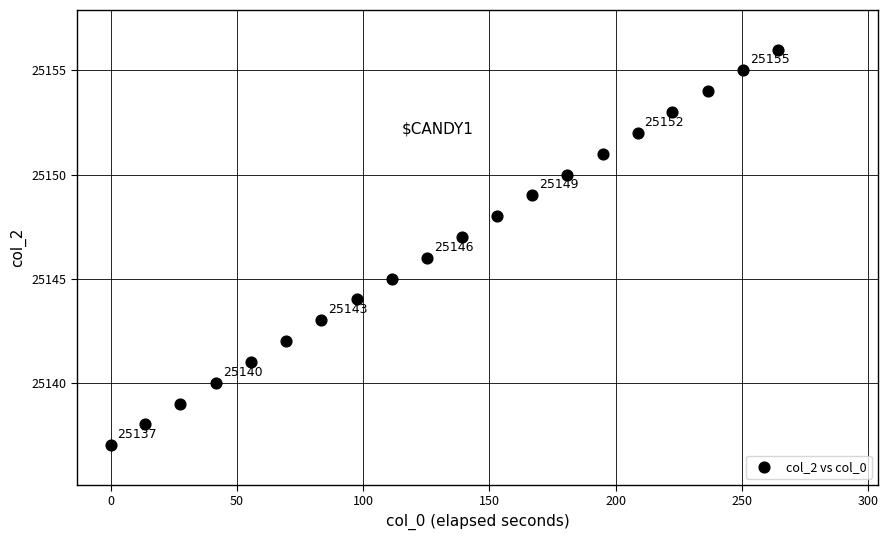

What is the range of Y values (max minus min)?

19